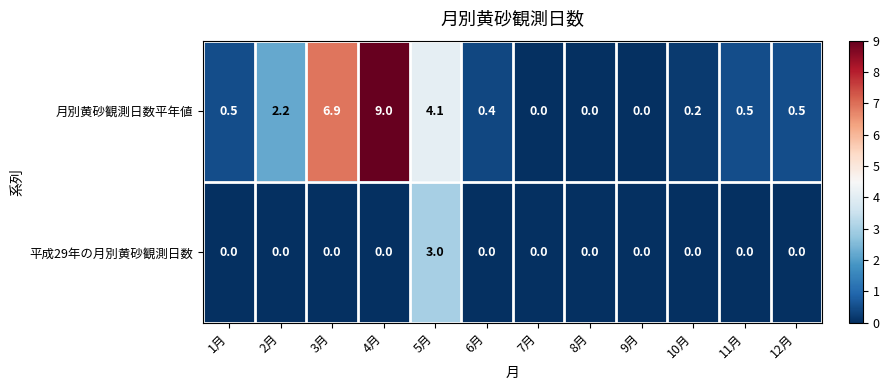

At which category is the sum across all series the highest?

4月